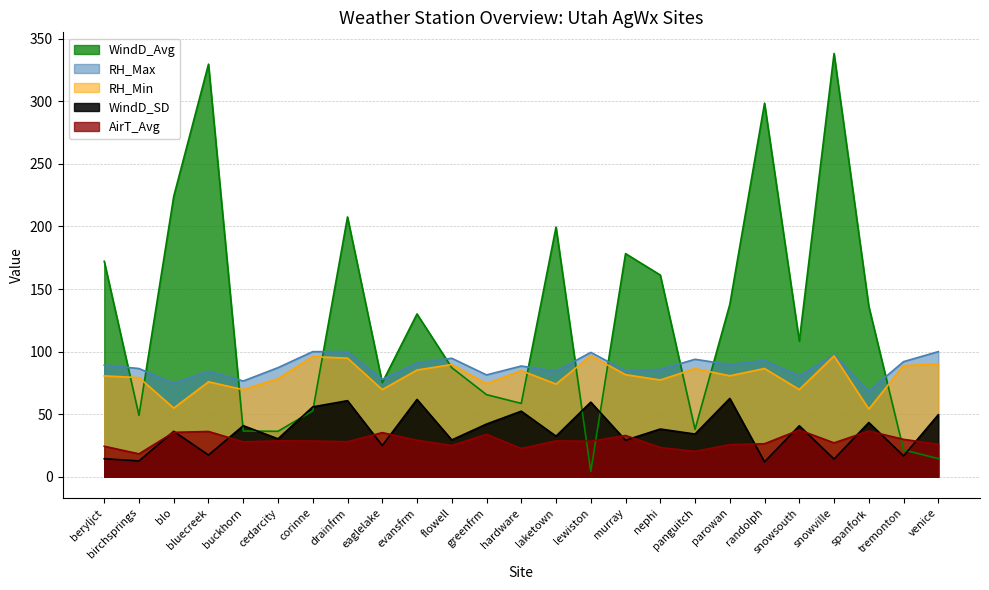

Between spanfork and tremonton, which series saw the biggest shift?

WindD_Avg